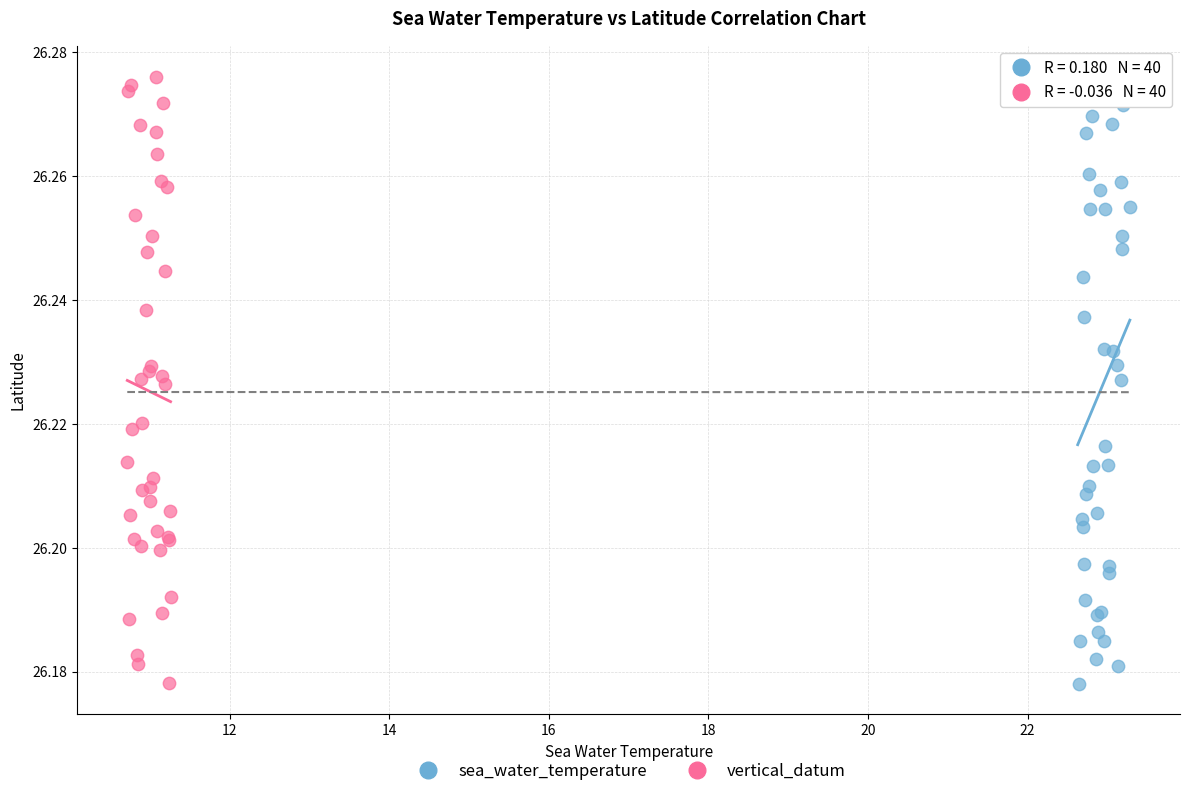

What are all the series names shown in the legend?

sea_water_temperature, vertical_datum